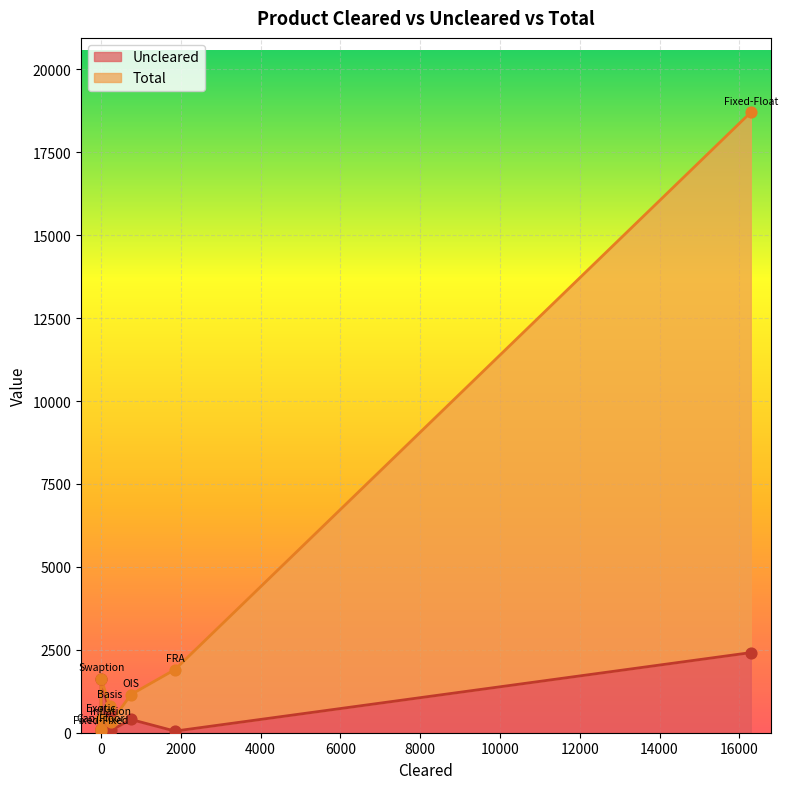

Is the value of Total at Inflation greater than the value of Uncleared at Cap/Floor?

Yes